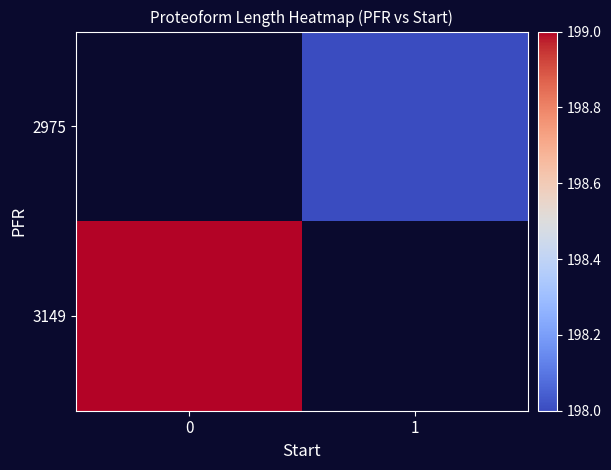

True or false: 3149 has a value of 297.7 at 0.

False